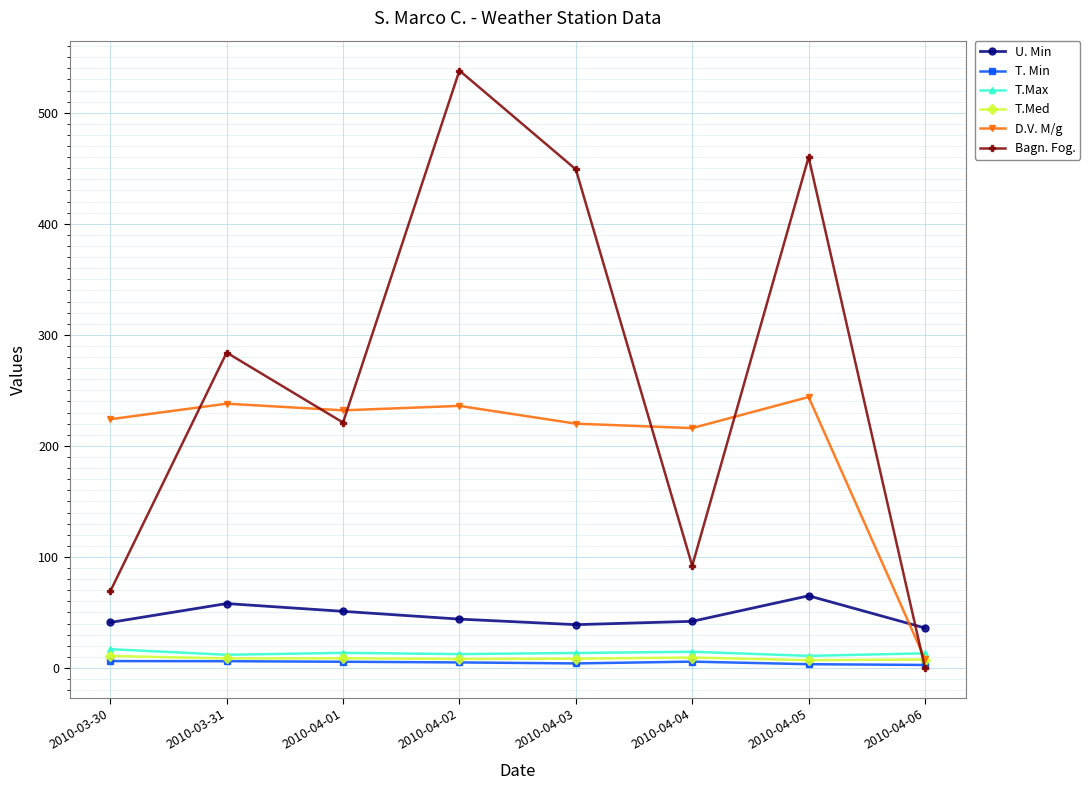

What is the label of the 2nd point from the right?

2010-04-05